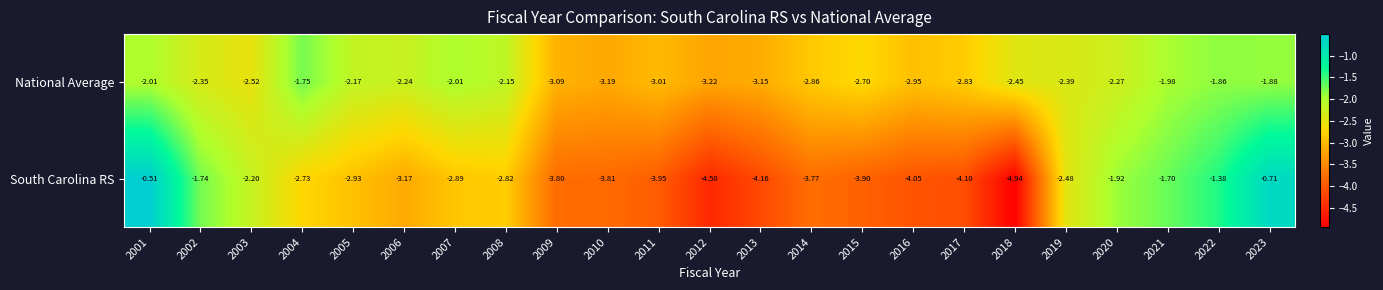

What is the difference between the highest and lowest values at 2006?

0.9